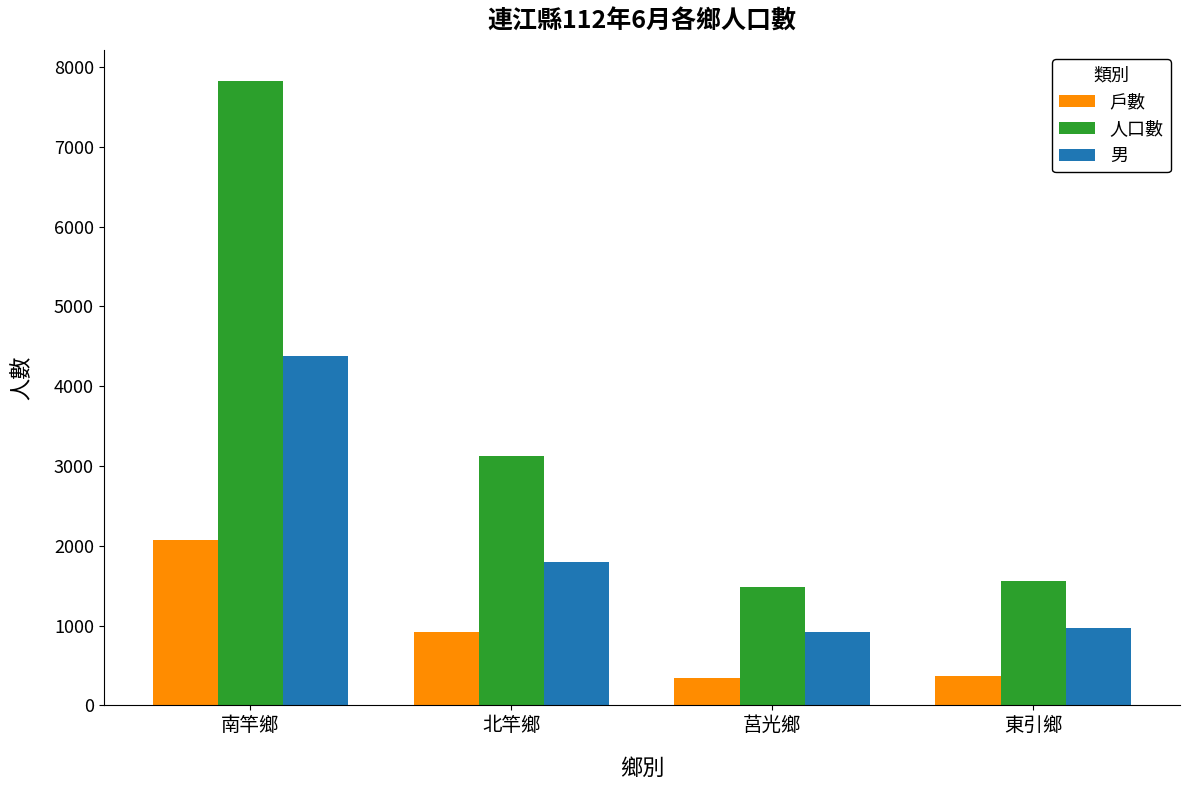

How many bars are there in total?

12